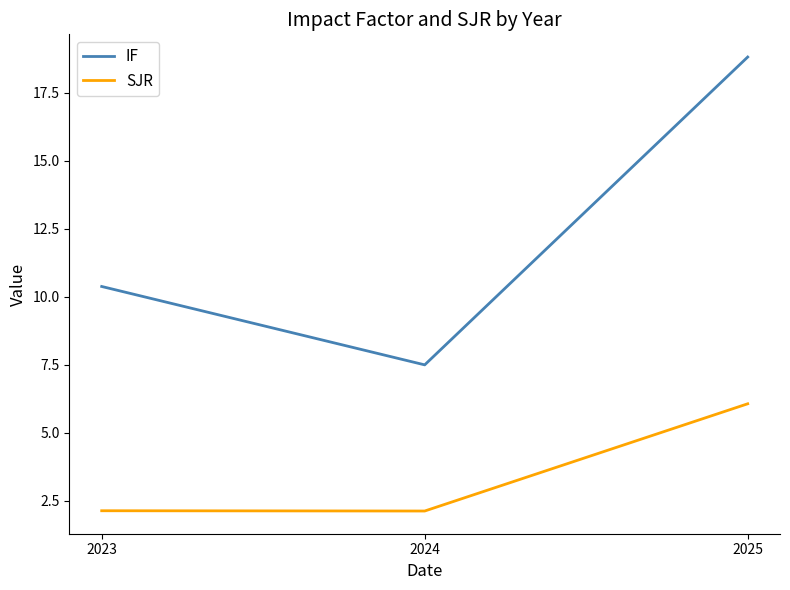

At 2023, list the series in order from smallest to largest.

SJR, IF